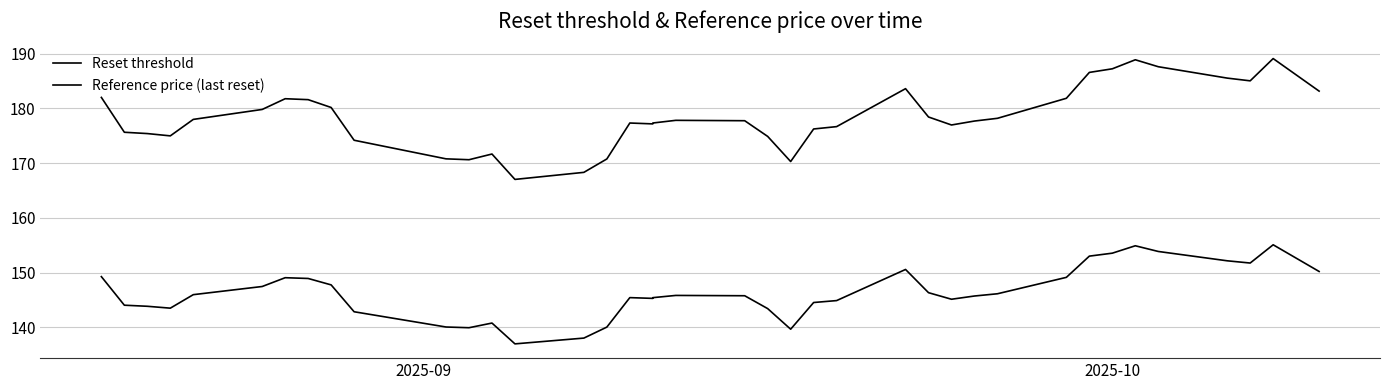

The value of Reference price (last reset) at 38 is 283.0. True or false?

False